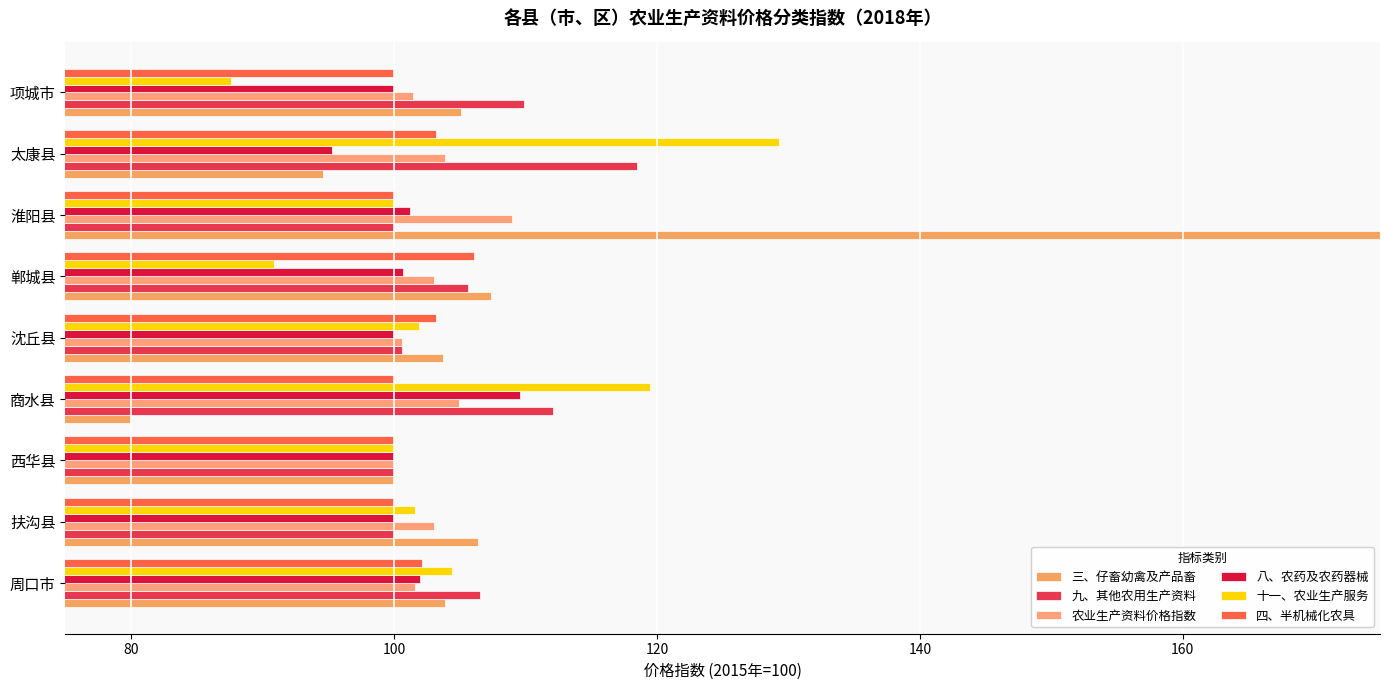

What is the difference between the maximum and minimum values in the 十一、农业生产服务 series?

41.7